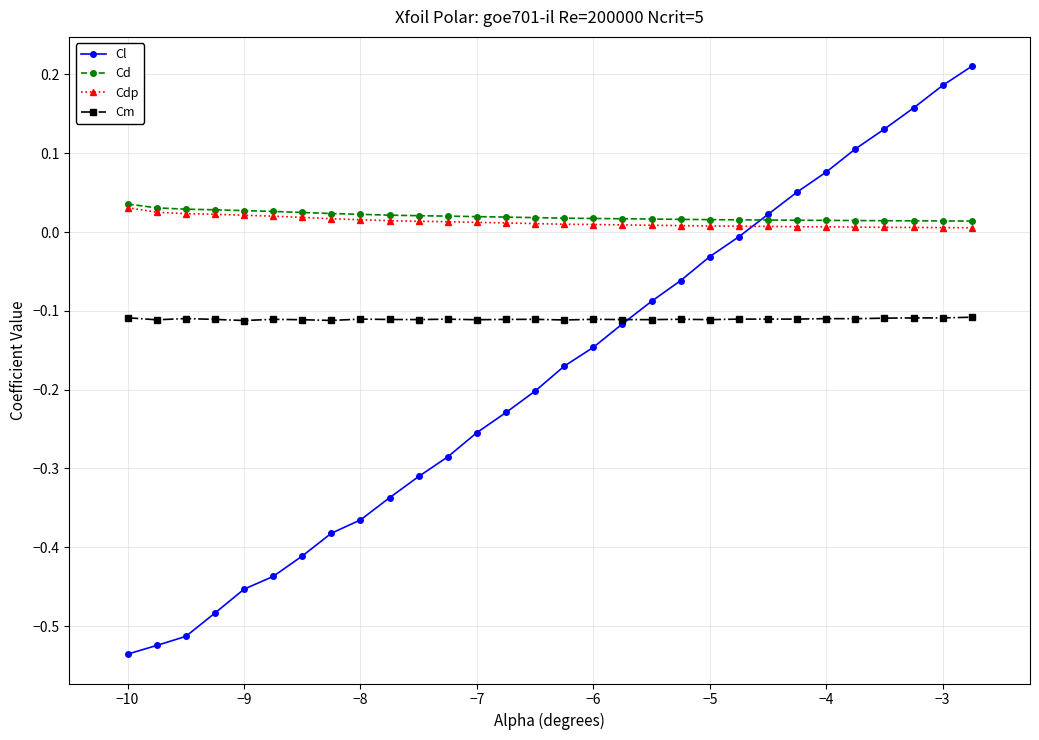

Which series has the widest spread of values?

Cl